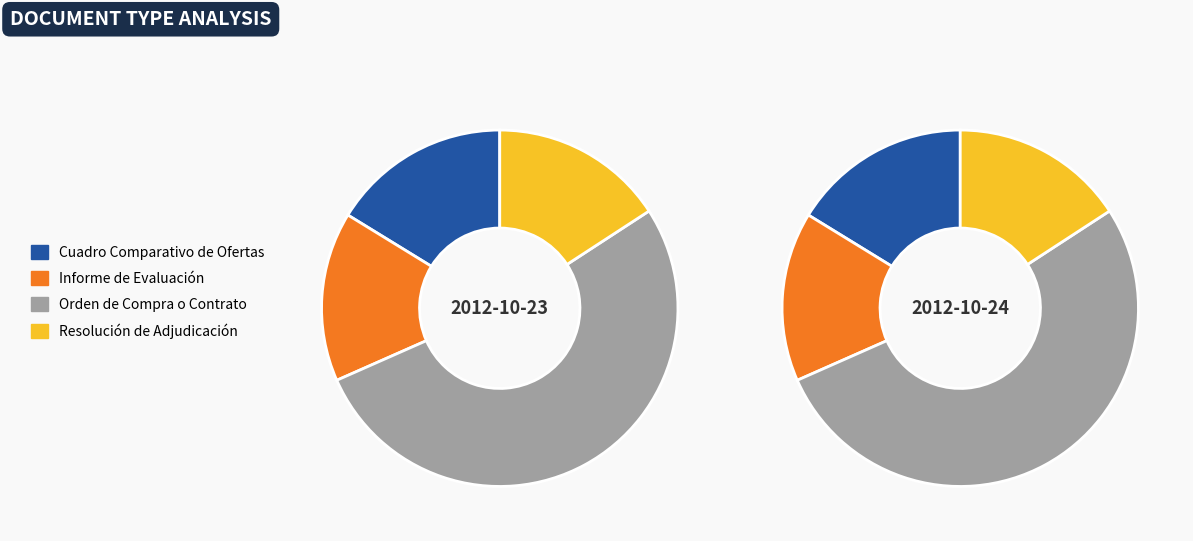

Which slice is the smallest?

Informe de Evaluación